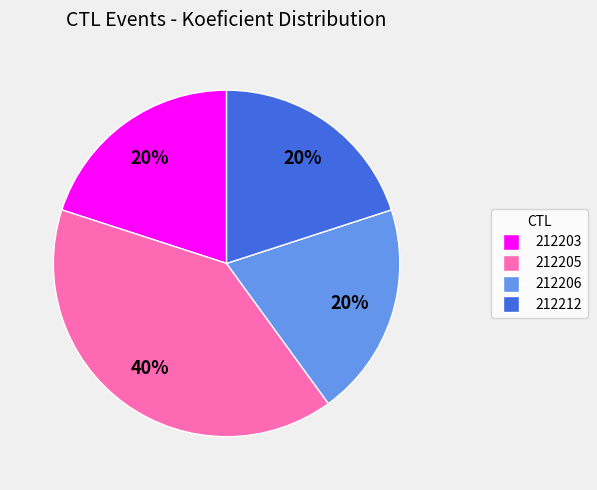

What percentage is the 212203 slice, to the nearest percent?

20%